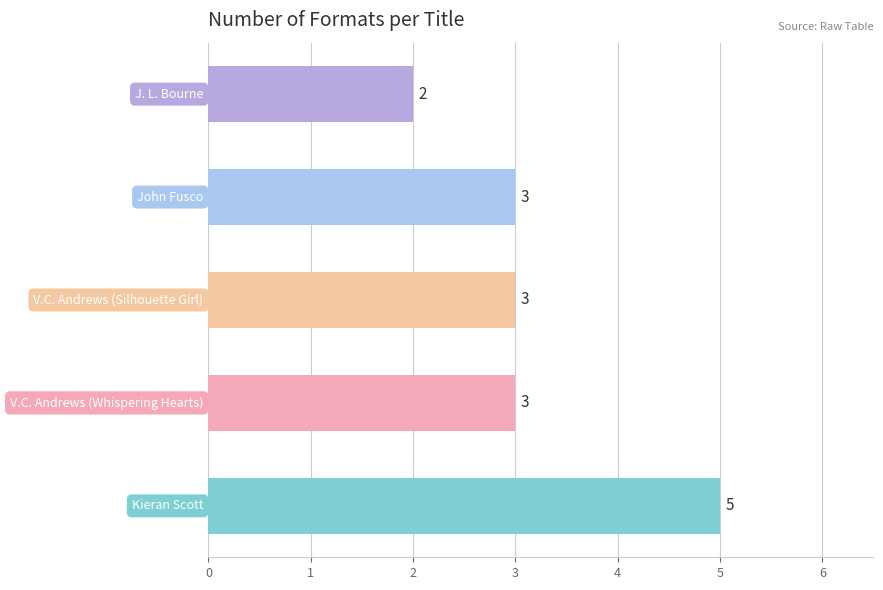

What is the maximum value shown in the chart?

5